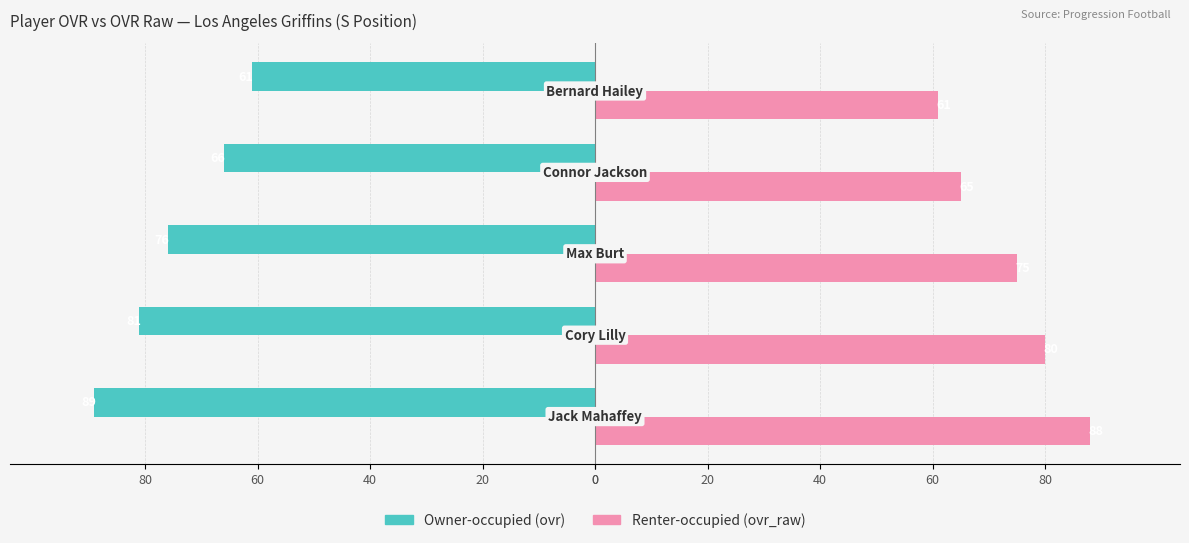

What are all the series names shown in the legend?

Owner-occupied (ovr), Renter-occupied (ovr_raw)